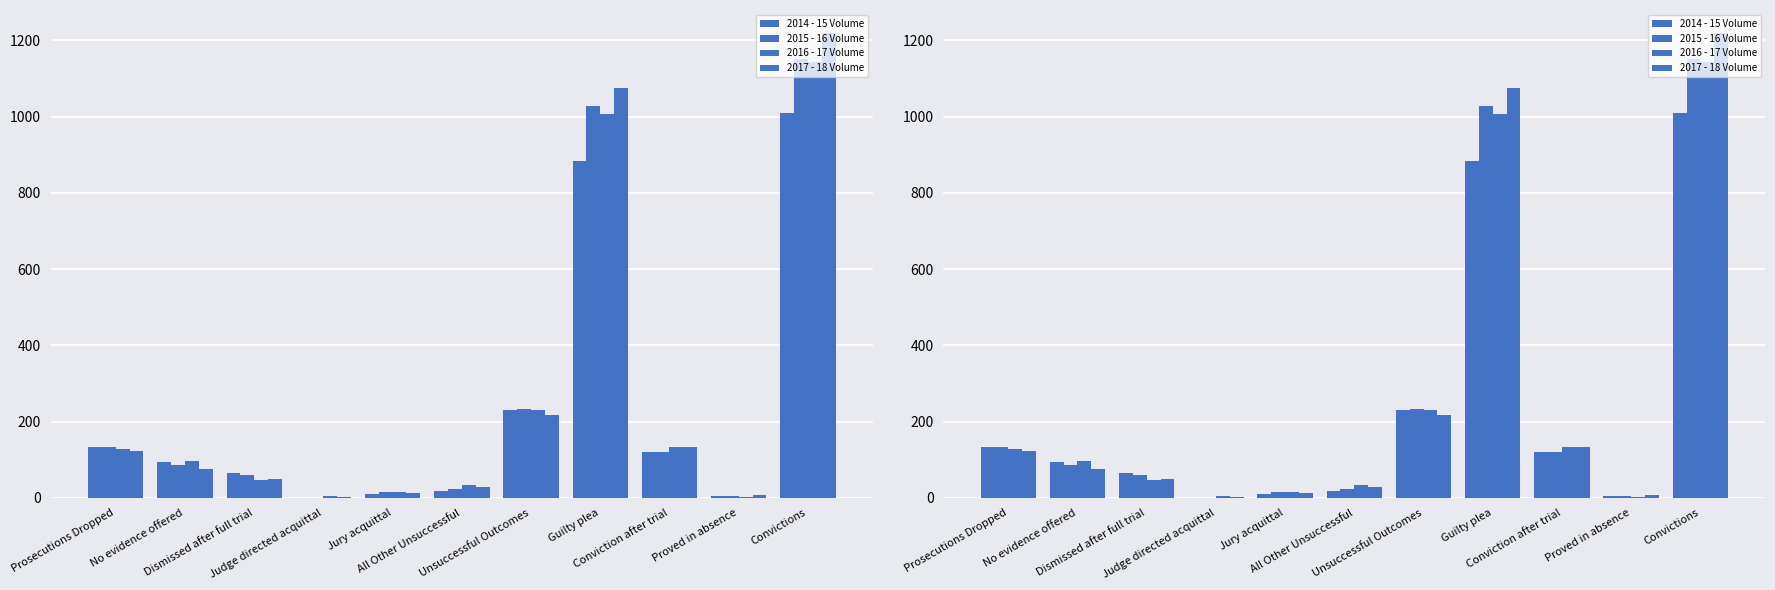

What is the sum of all 2015 - 16 Volume values?

2854